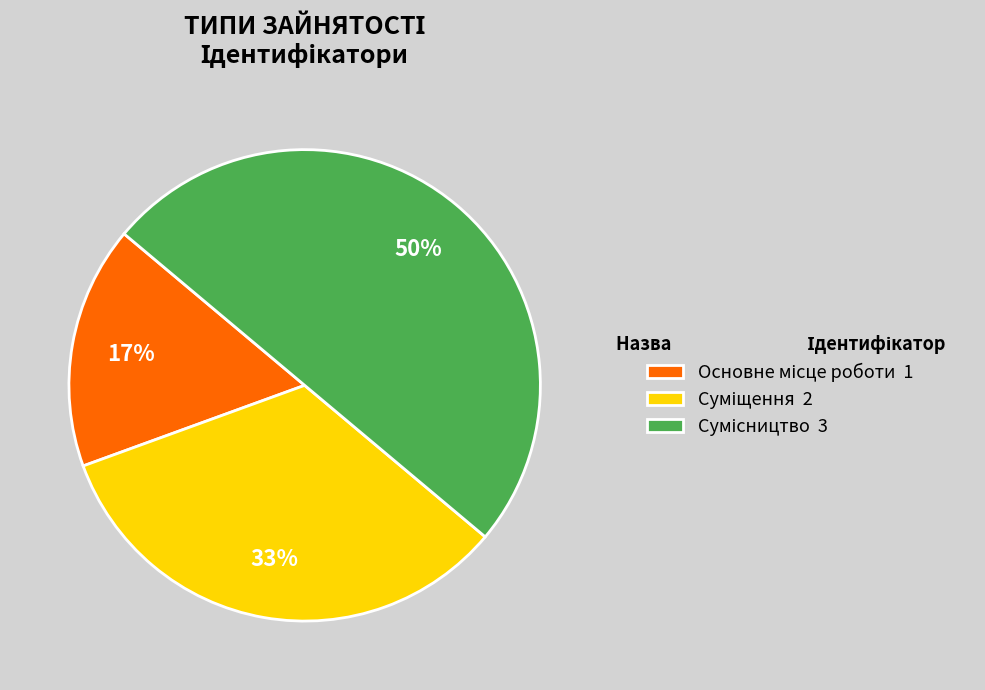

To the nearest percent, what is the difference between the largest and smallest slice percentages?

33%